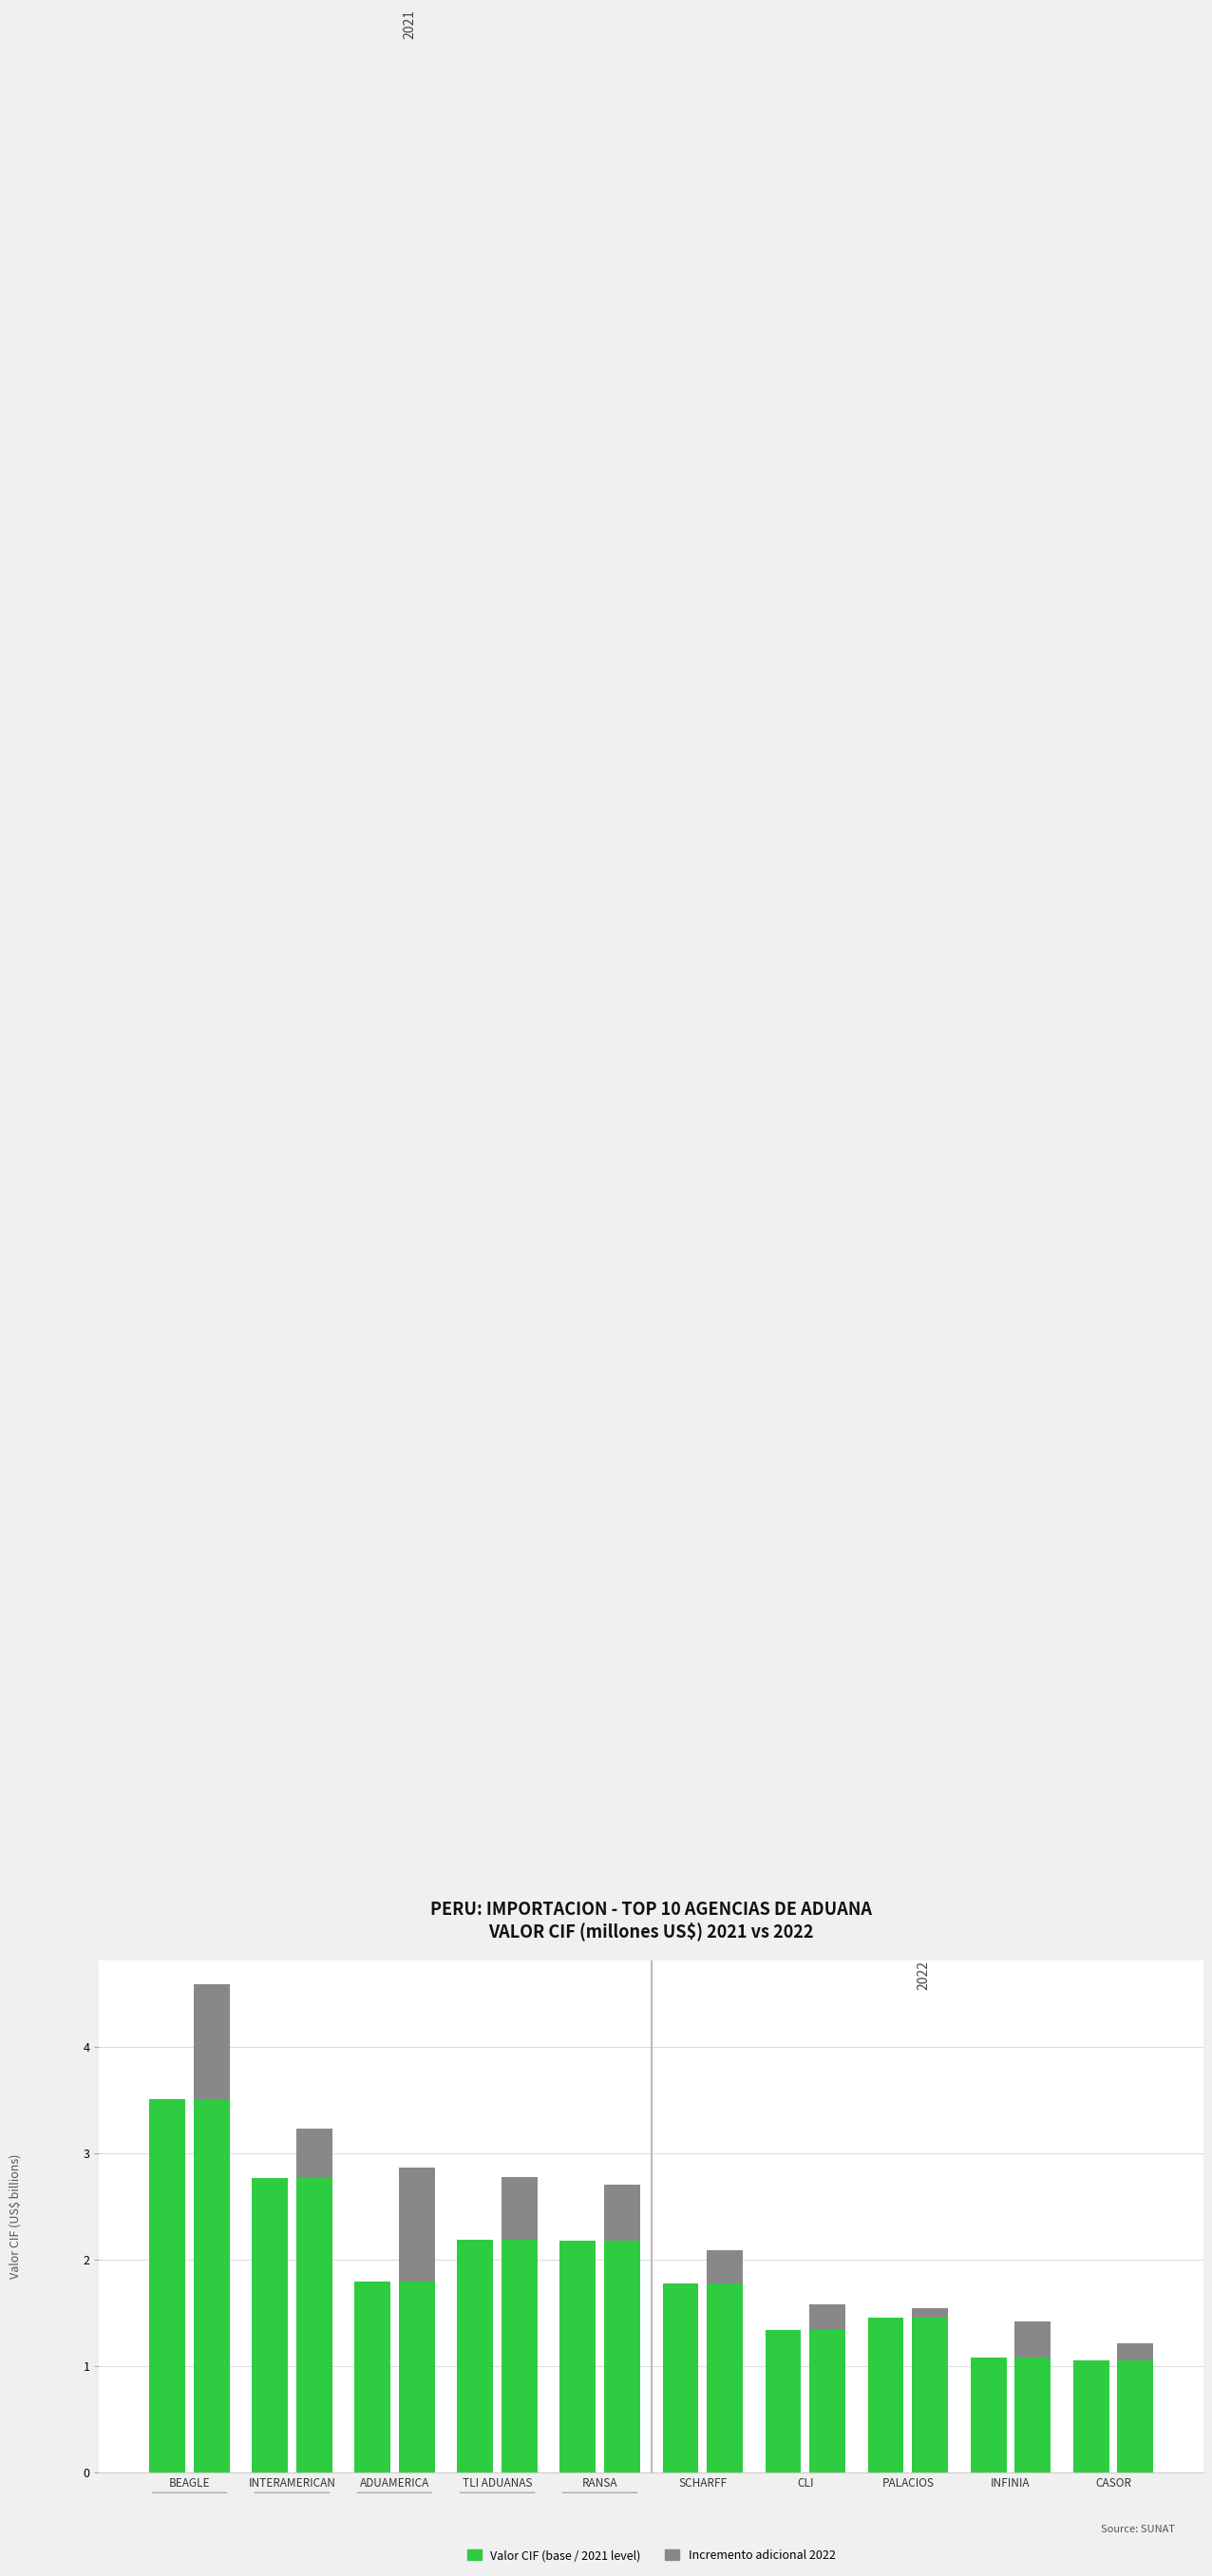

Is the value of Valor CIF 2021 at INFINIA greater than the value of Incremento 2022 at INFINIA?

Yes